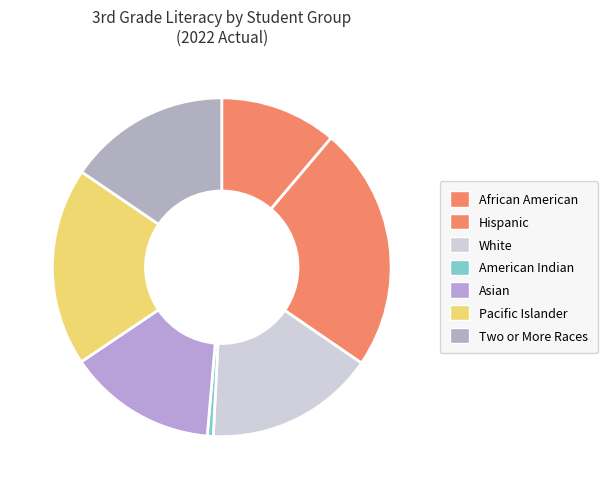

Is it true that White is 3% of the pie?

False